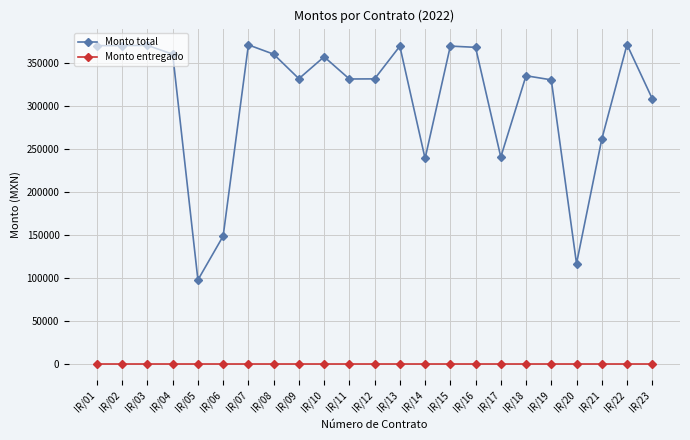

The value of Monto entregado at IR/16 is 0.0. True or false?

True